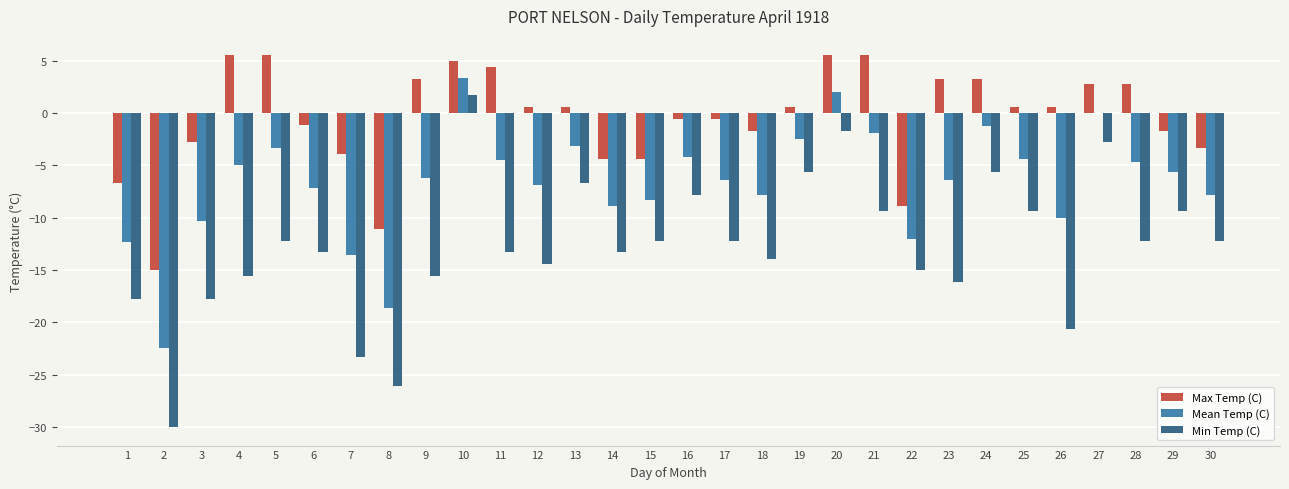

What value does the Mean Temp (C) series have at 10?

3.4